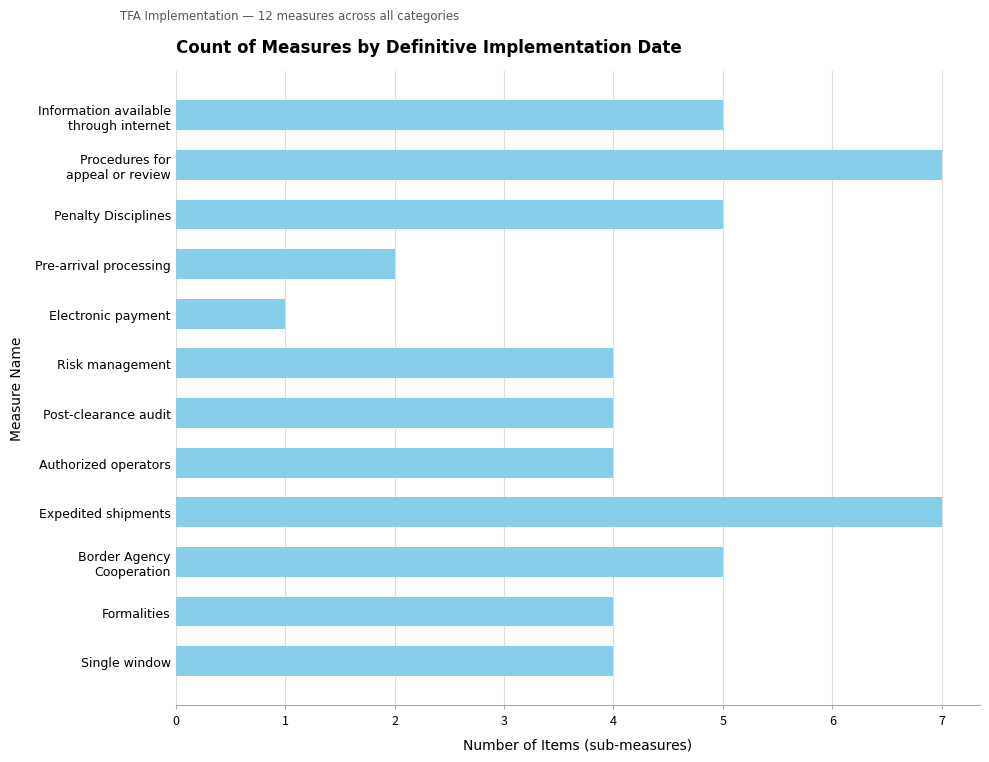

Are the bars horizontal?

Yes